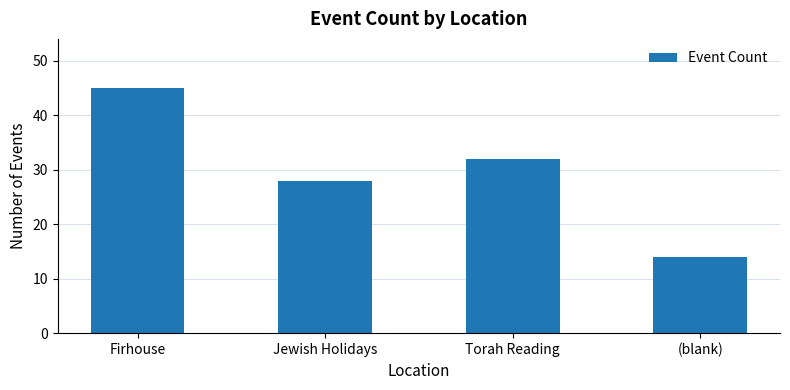

Where does the data first go above 32?

Firhouse